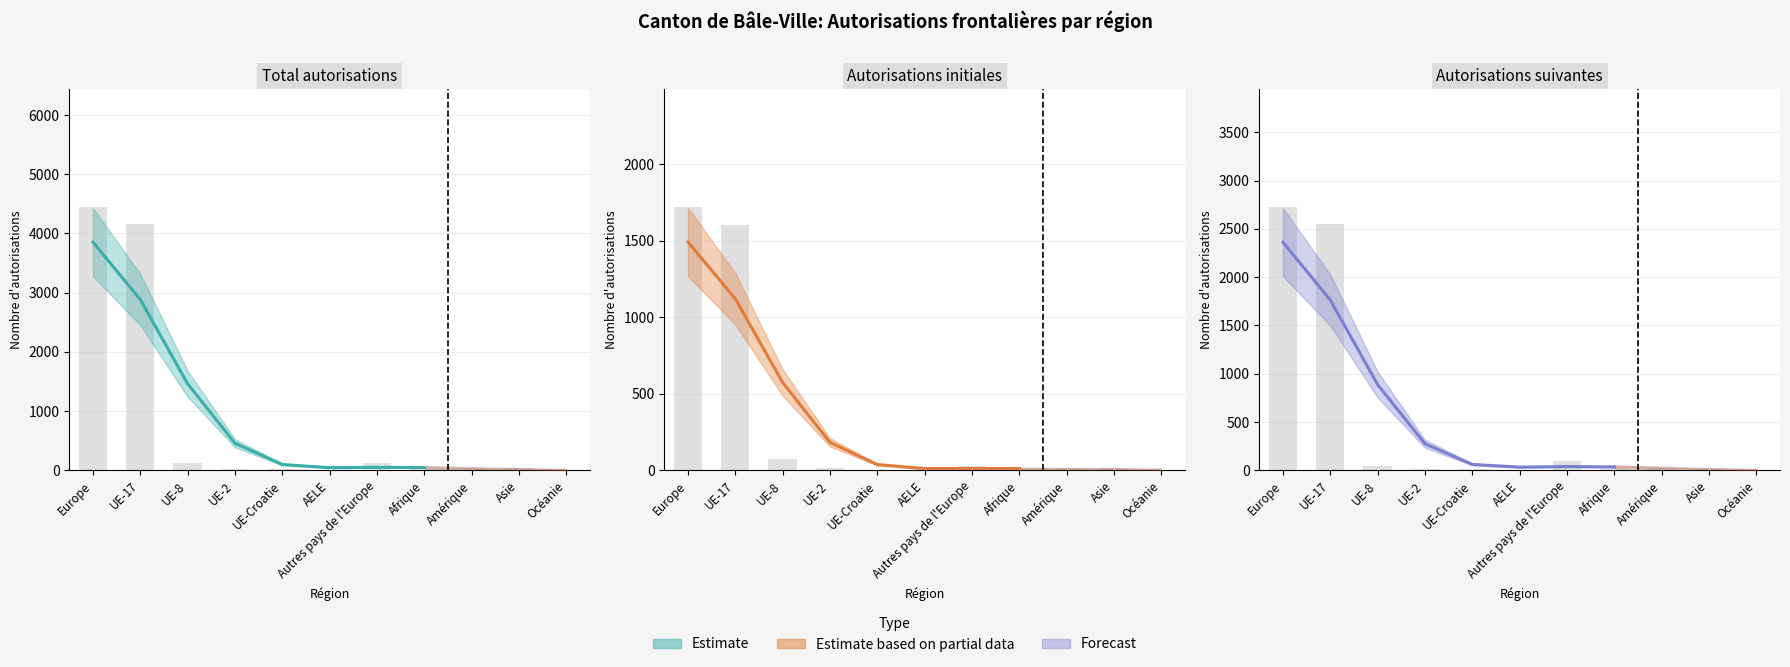

Is the value of Autorisations suivantes at UE-8 greater than the value of Autorisations initiales at Amérique?

Yes